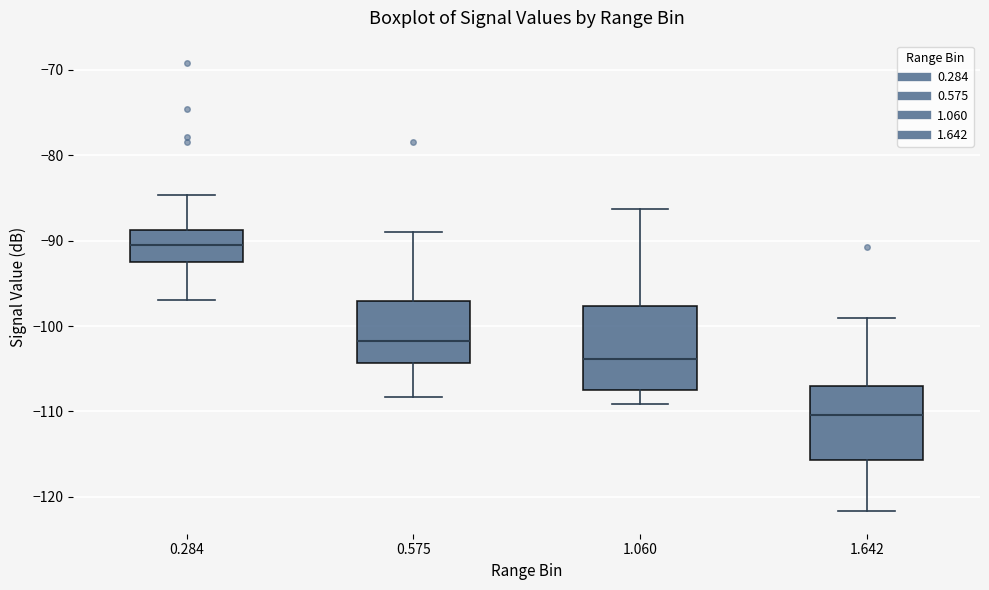

Which box has the highest median line?

0.284